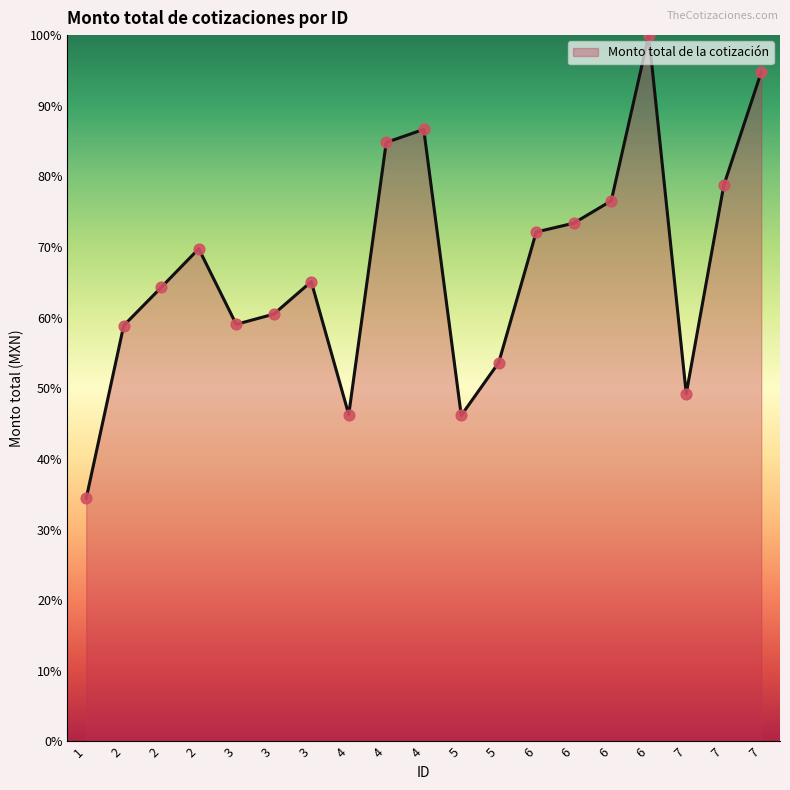

What is the change in value from 1 to 5?

+11.7